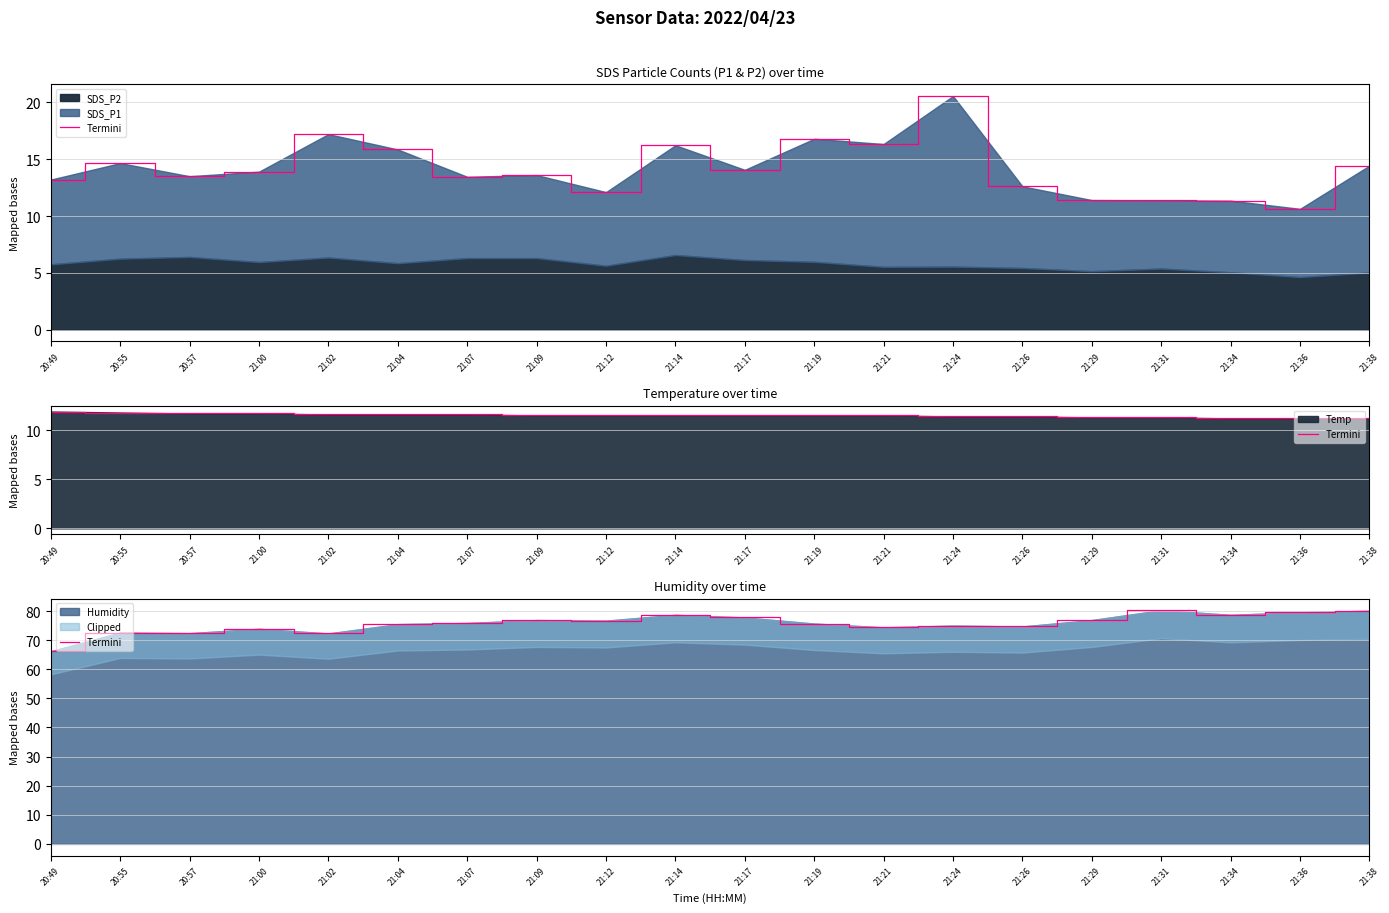

How many data points does each series have?

20